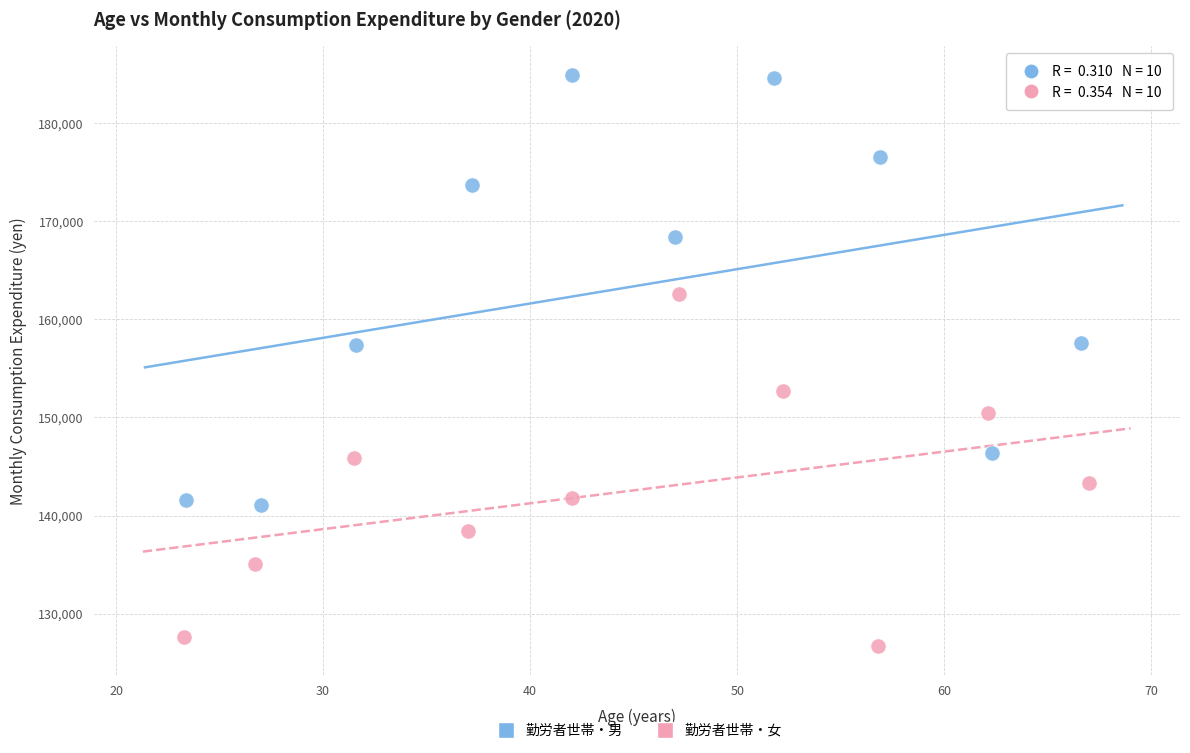

Which series has the widest spread of Y values?

勤労者世帯・男